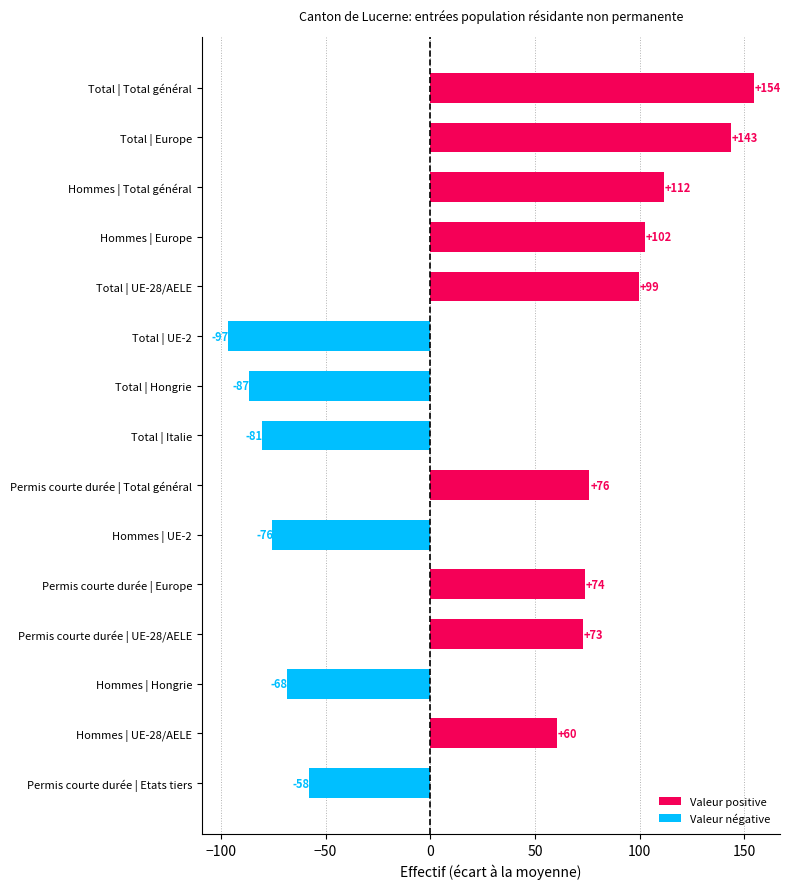

At which label is the value closest to 28?

Hommes | UE-28/AELE